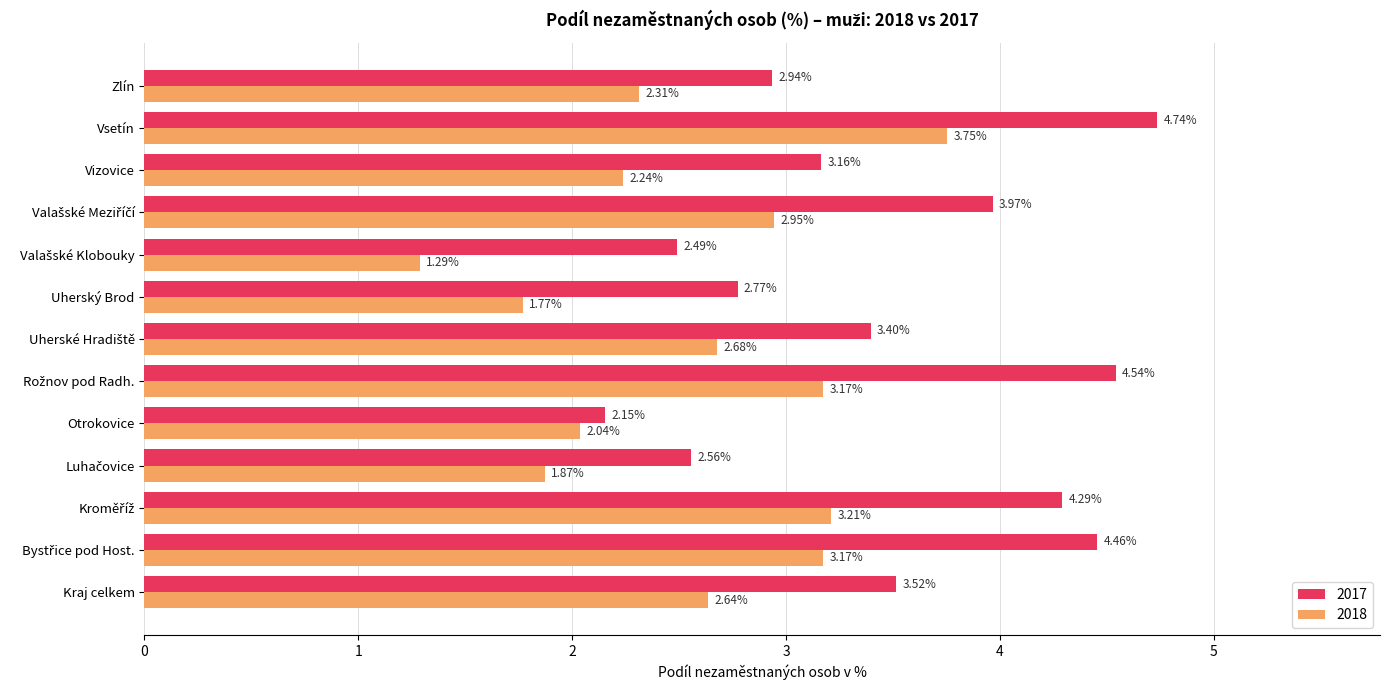

What is the spread (max minus min) of values at Uherský Brod?

1.0